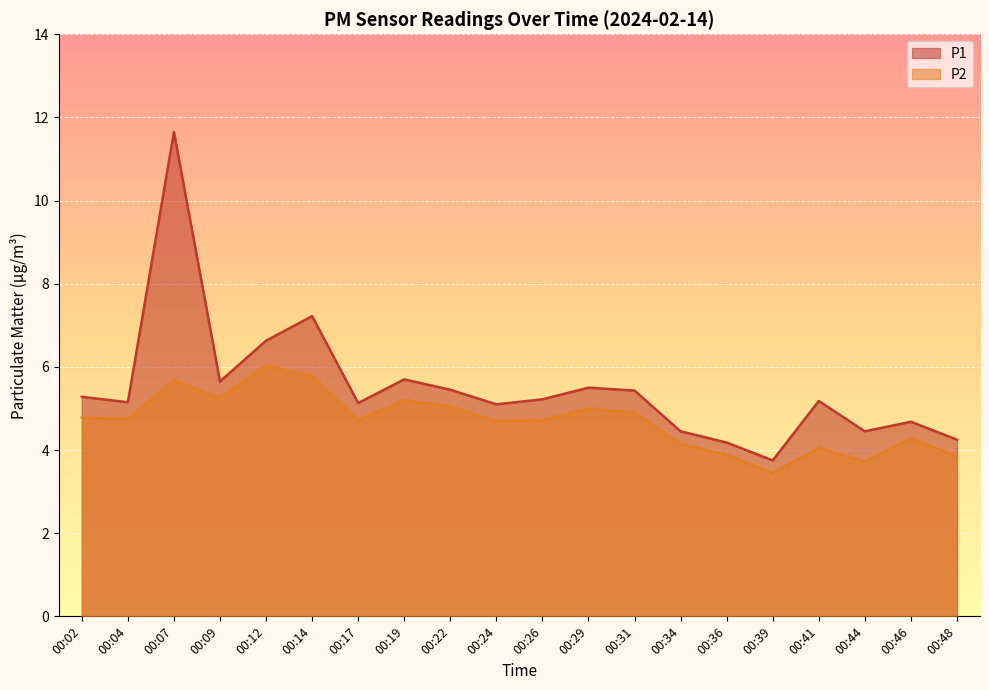

Where is P1 nearest to the value 7?

00:14